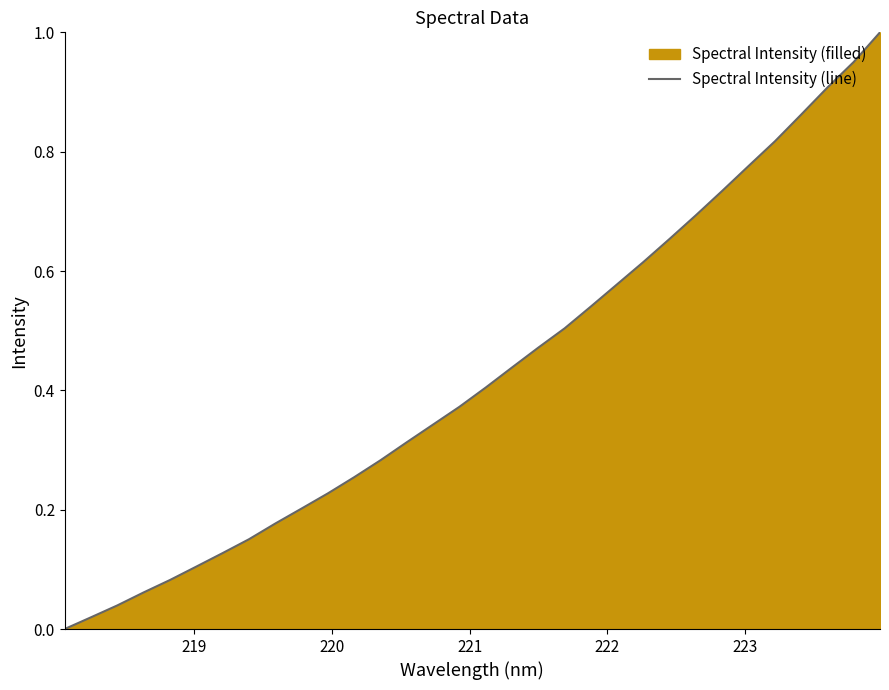

What is the value of the 31st point from the left?

1.0